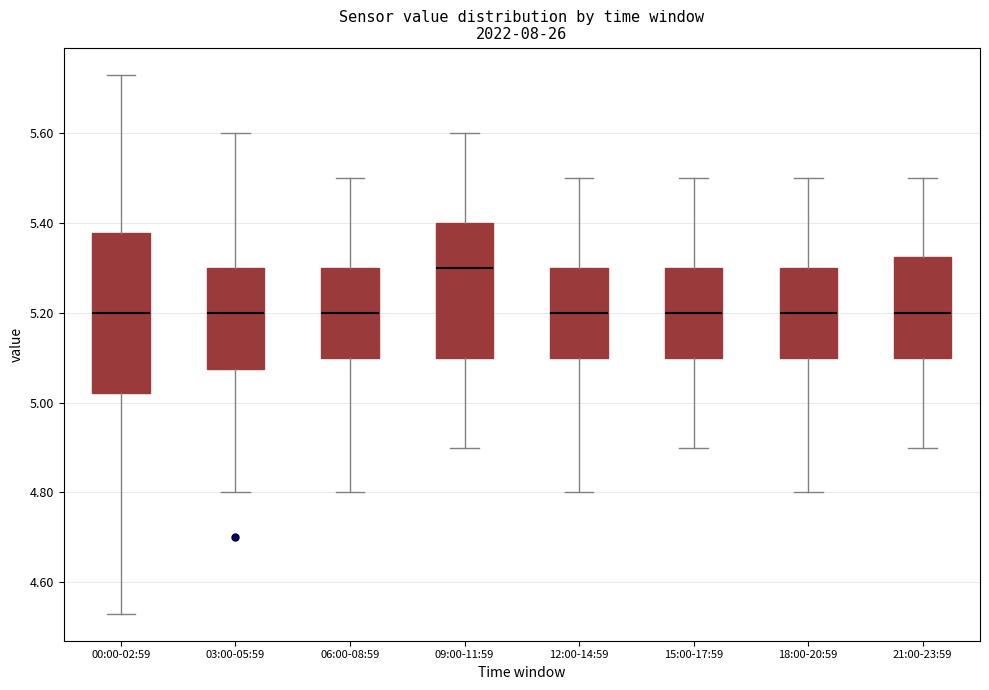

Which box's median line is the highest?

09:00-11:59